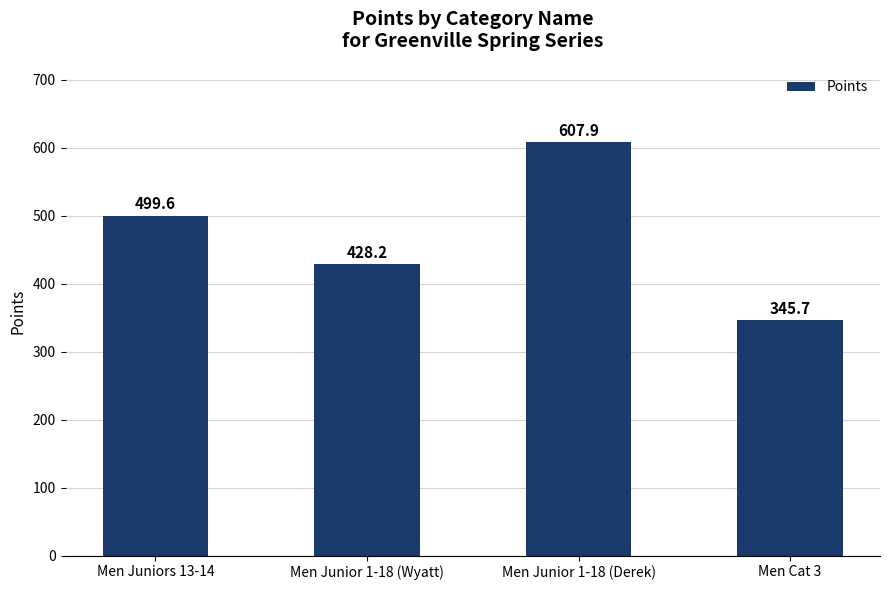

What is the change in value from Men Junior 1-18 (Wyatt) to Men Junior 1-18 (Derek)?

+179.7